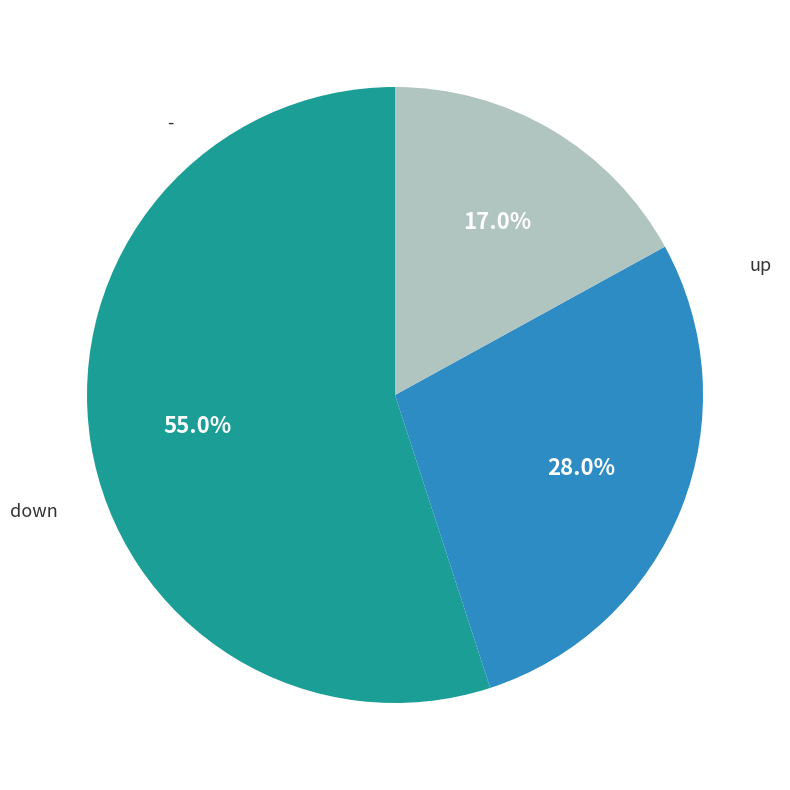

Does any single category account for the majority?

Yes